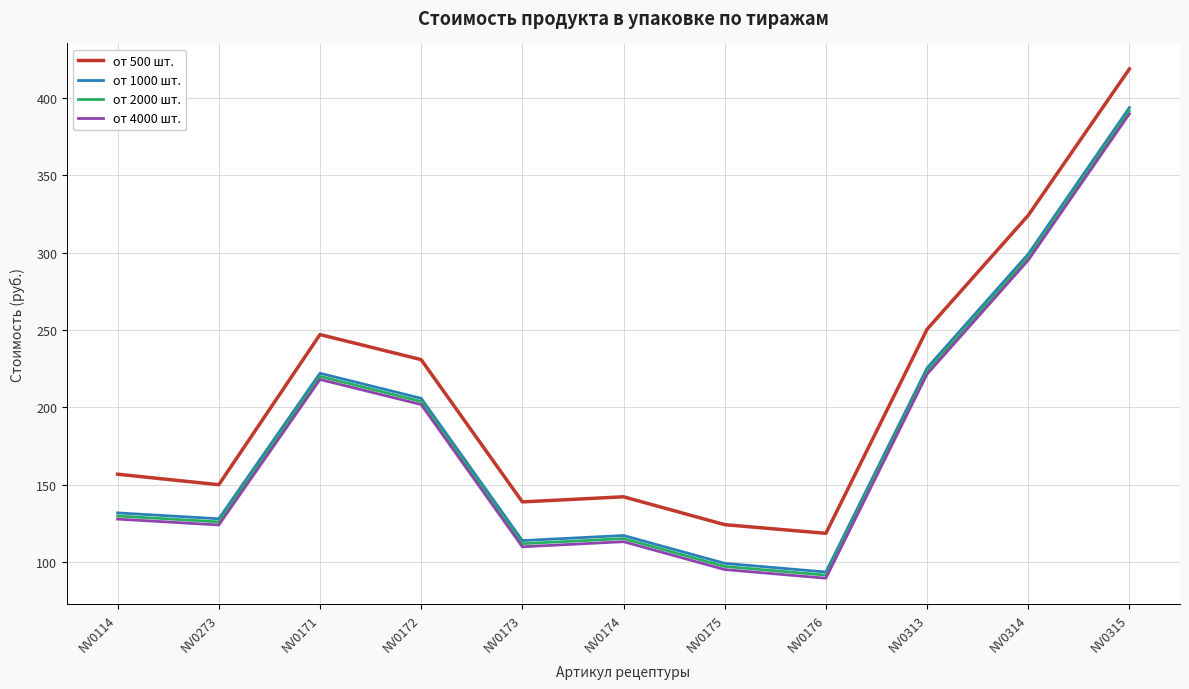

What is the maximum value for от 4000 шт.?

389.6